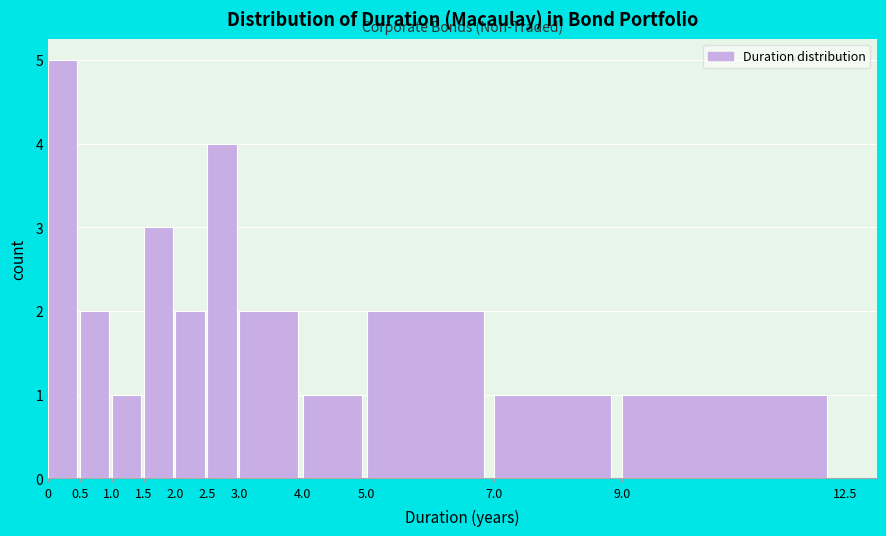

Reading left to right, list every bar in this chart as the range it spans on the x-axis followed by its height. The values are not printed on the chart, so give them approximately, as read against the axis.

0 to 0.5: 5
0.5 to 1.0: 2
1.0 to 1.5: 1
1.5 to 2.0: 3
2.0 to 2.5: 2
2.5 to 3.0: 4
3.0 to 4.0: 2
4.0 to 5.0: 1
5.0 to 7.0: 2
7.0 to 9.0: 1
9.0 to 12.5: 1